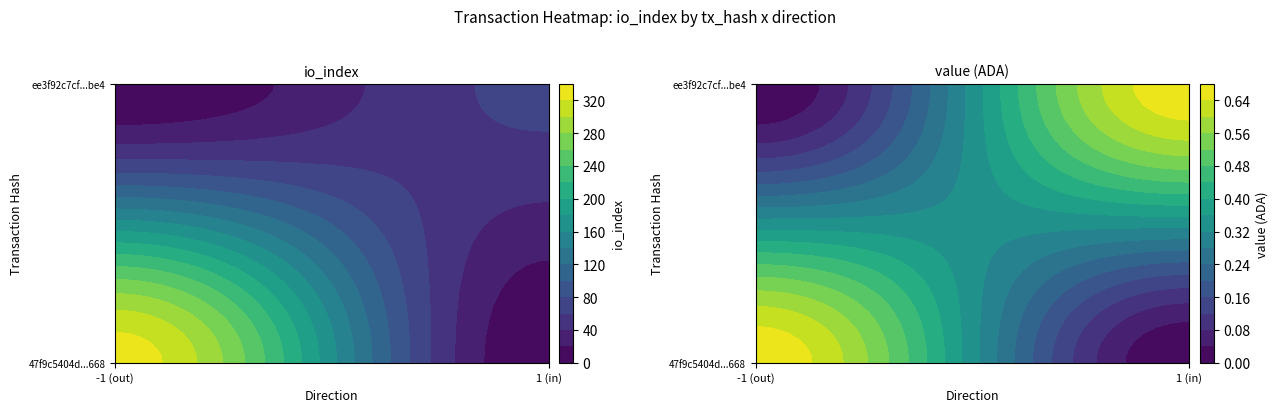

List the series in order of their peak value, highest first.

47f9c5404d744198a89384f6f84342cb02e3668, ee3f92c7cfd6ebf721c1f125106276e5f5c3be4